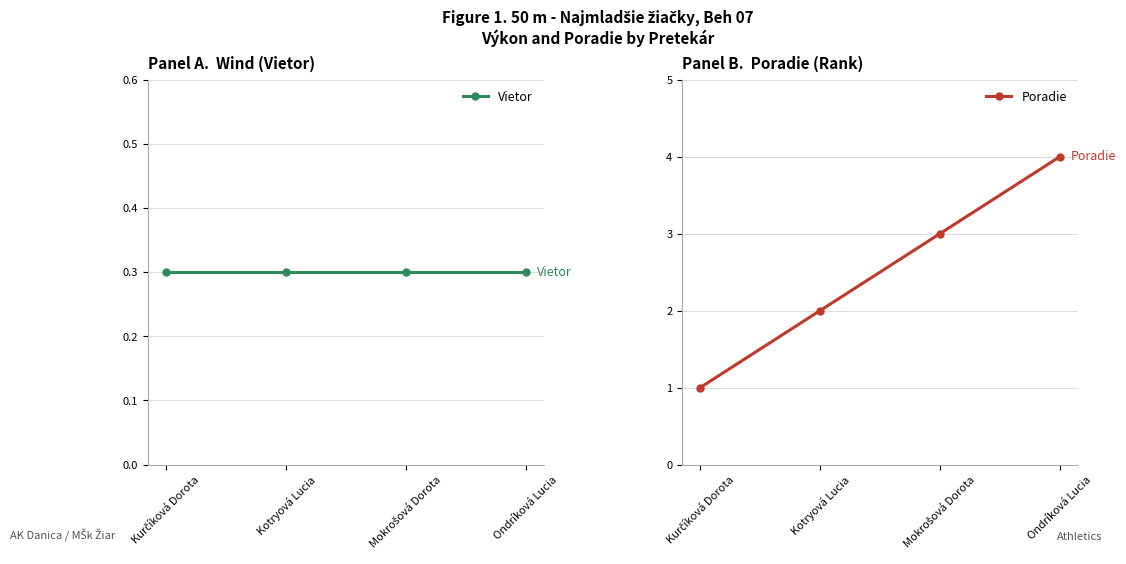

At which label does Poradie first exceed 3?

Ondríková Lucia